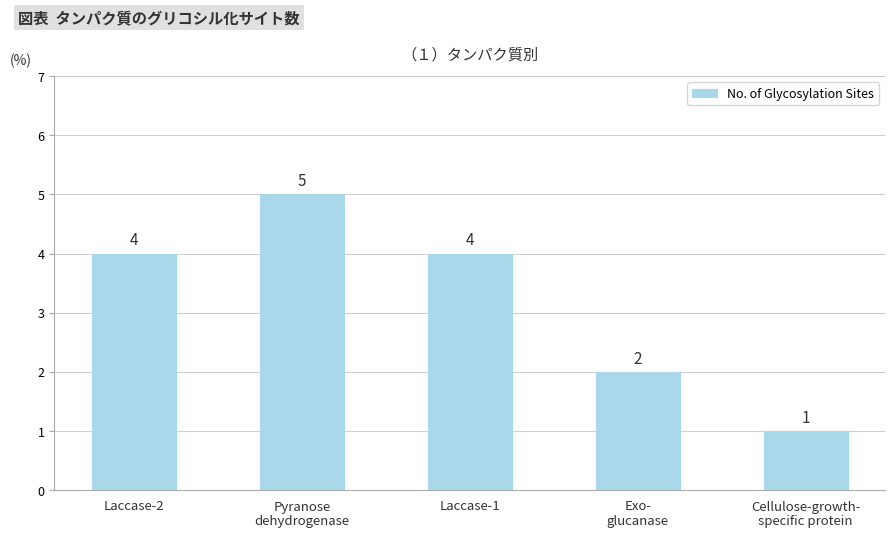

What is the label of the 1st bar from the left?

Laccase-2